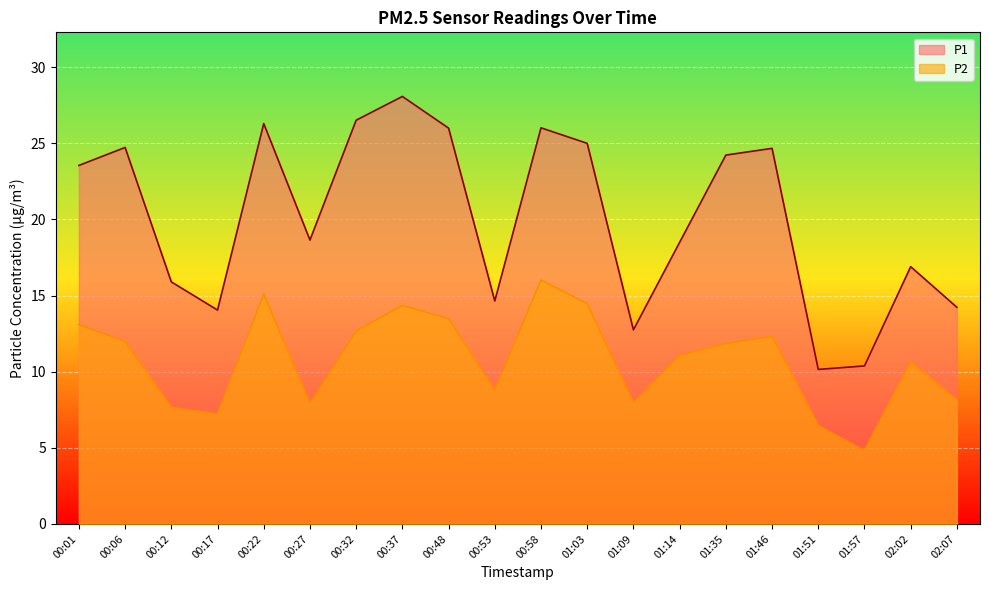

The P1 series shows 24.7 at 01:46. True or false?

True